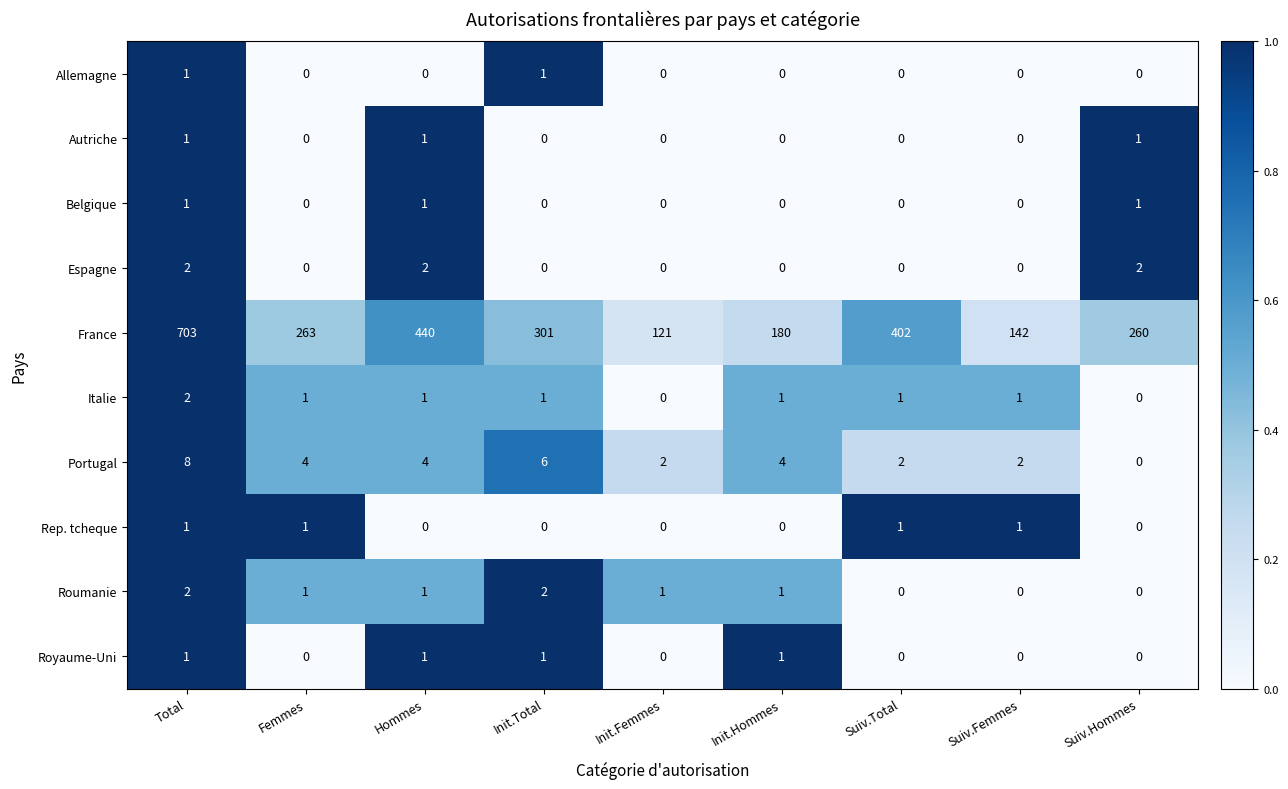

Is it true that France equals 156 at Hommes?

False